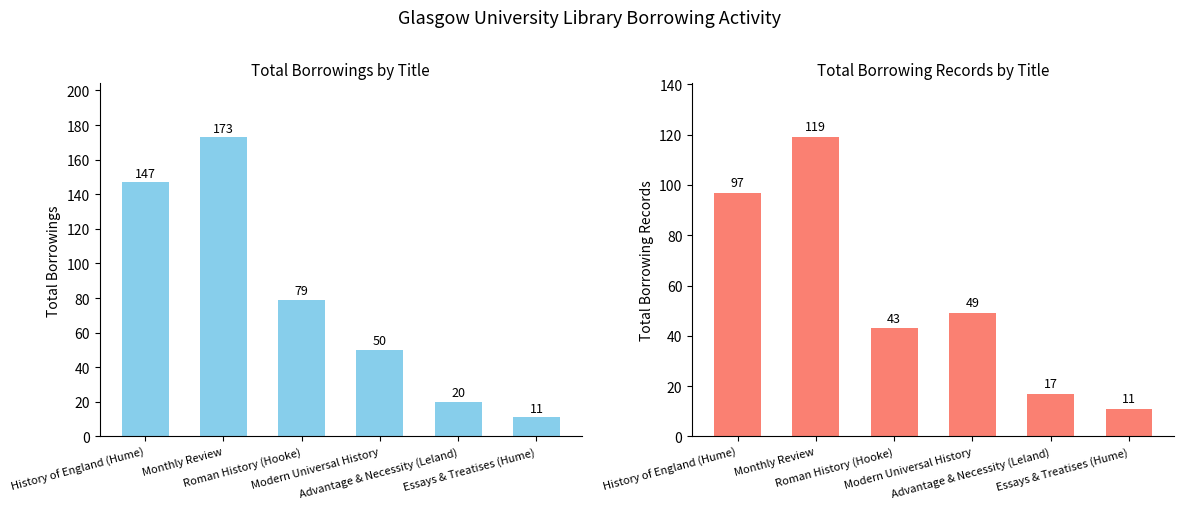

How many data points in Total Borrowing Records are less than 49?

3